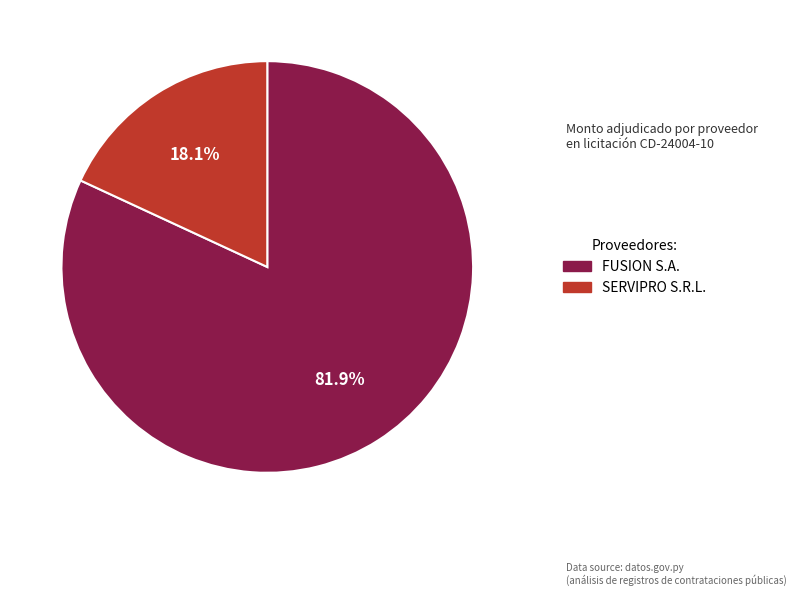

Which slice is the largest?

FUSION S.A.